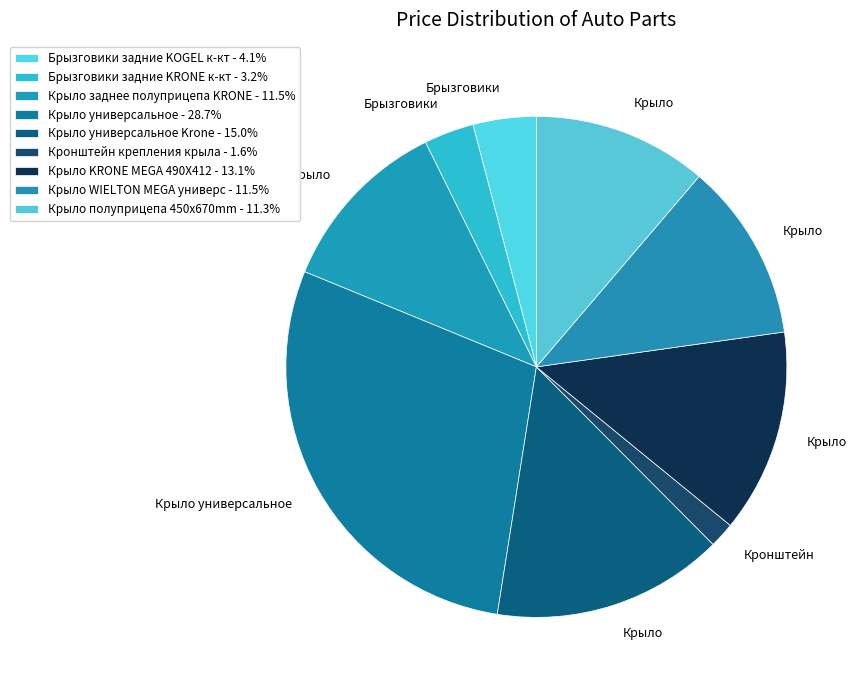

How many segments does this pie chart have?

9